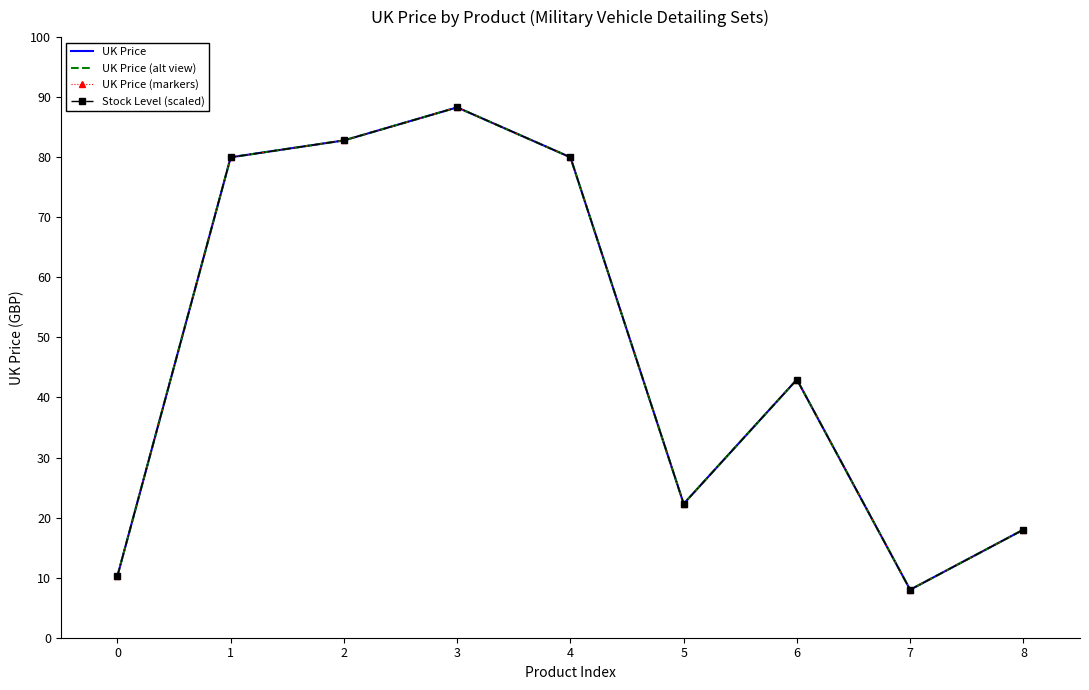

Reading left to right, transcribe all the data shown in this chart.

UK Price: 0=10.3	1=80.0	2=82.8	3=88.3	4=80.0	5=22.3	6=43.0	7=8.0	8=18.0
UK Price (alt view): 0=10.3	1=80.0	2=82.8	3=88.3	4=80.0	5=22.3	6=43.0	7=8.0	8=18.0
UK Price (markers): 0=10.3	1=80.0	2=82.8	3=88.3	4=80.0	5=22.3	6=43.0	7=8.0	8=18.0
Stock Level (scaled): 0=10.3	1=80.0	2=82.8	3=88.3	4=80.0	5=22.3	6=43.0	7=8.0	8=18.0